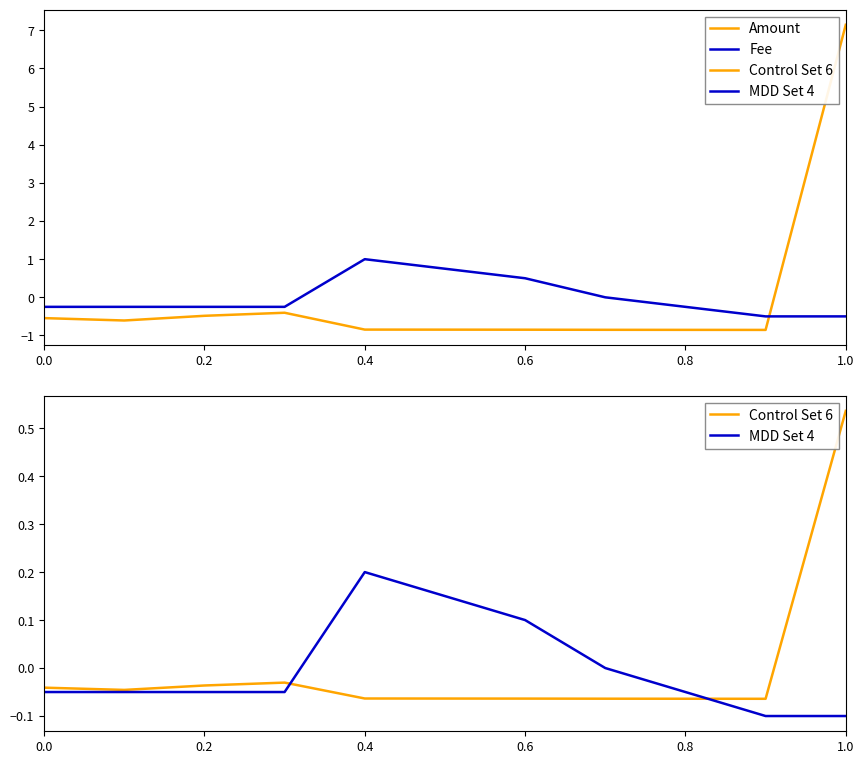

How many distinct data groups are displayed?

4